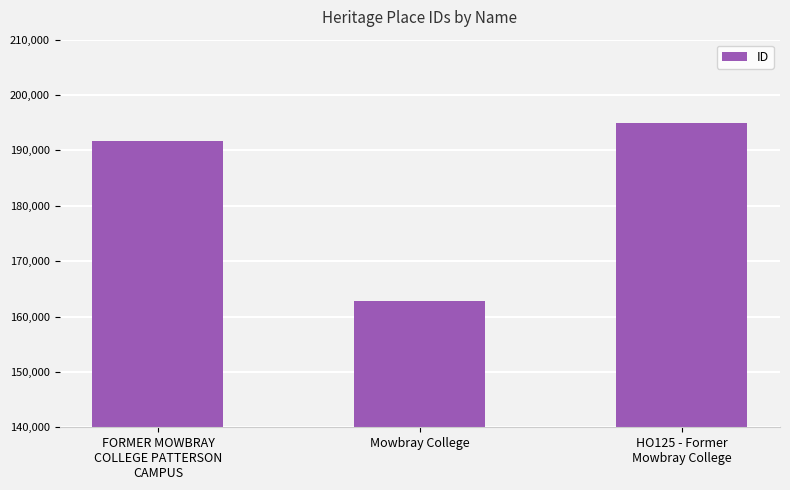

List the labels in order of value, smallest first.

Mowbray College, FORMER MOWBRAY
COLLEGE PATTERSON
CAMPUS, HO125 - Former
Mowbray College